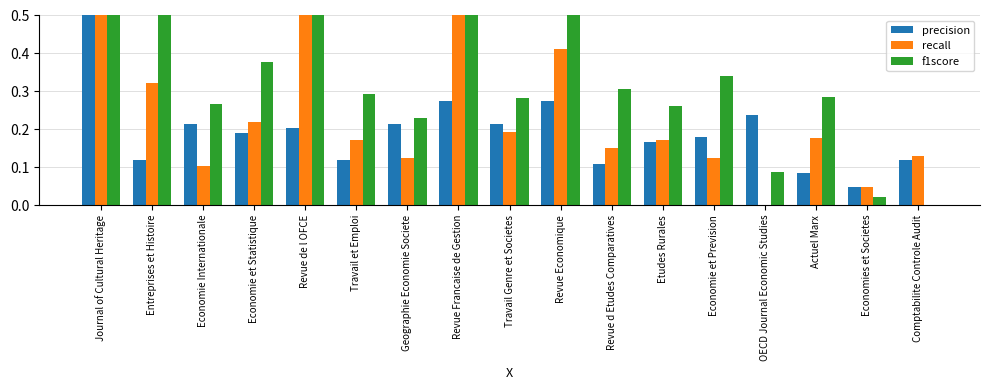

What is the difference between the precision values at Revue Francaise de Gestion and Journal of Cultural Heritage?

0.7